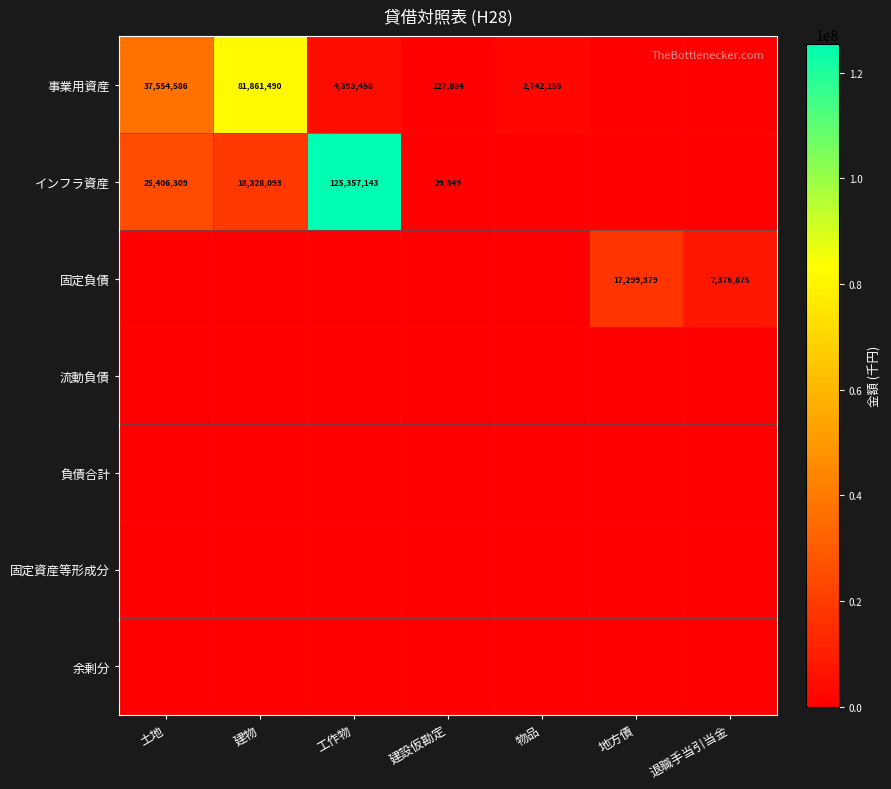

True or false: インフラ資産 has a value of 25406309 at 土地.

True